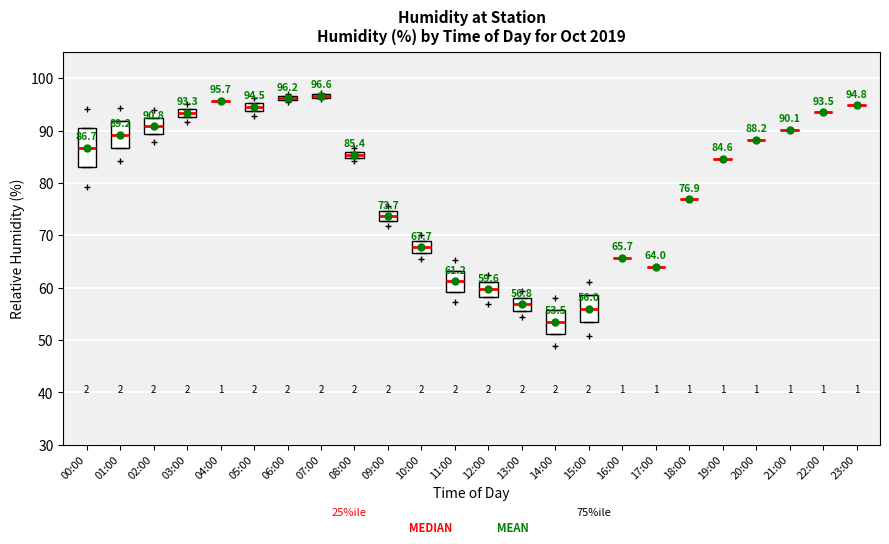

Which box is the tallest, from its lower edge to its upper edge?

00:00